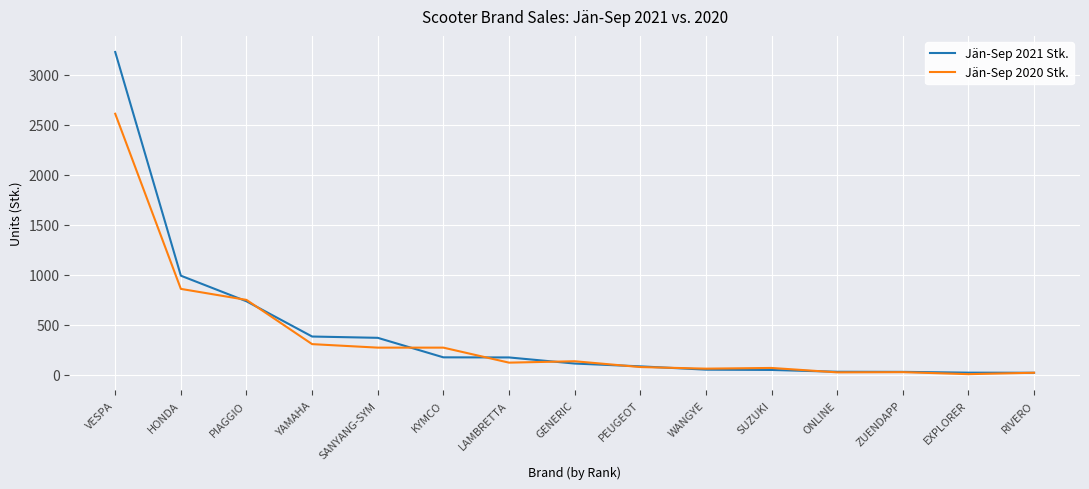

Count the number of categories in the chart.

15